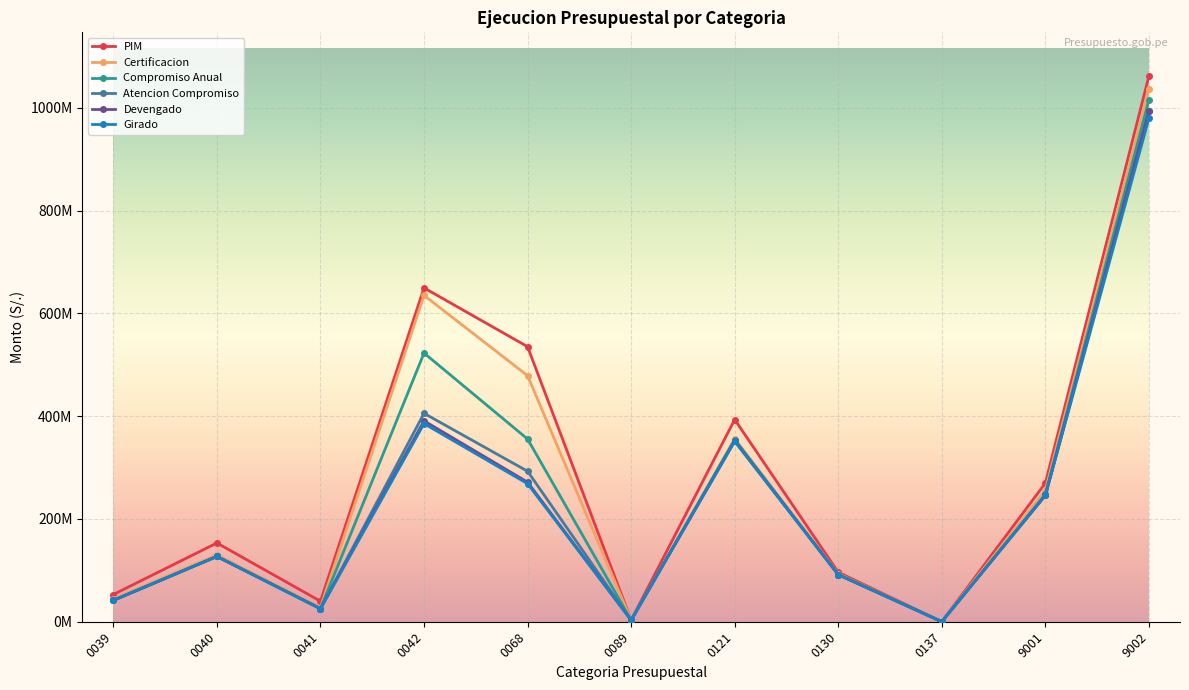

Reading left to right, list all the values displayed in this chart.

PIM: 0039=52958663	0040=153285301	0041=39916976	0042=649809560	0068=535340390	0089=3145288	0121=393541628	0130=96256583	0137=167863	9001=269930199	9002=1062259121
Certificacion: 0039=44723332	0040=130009852	0041=27478593	0042=635277027	0068=478969266	0089=3027643	0121=356387047	0130=93167539	0137=152618	9001=255754070	9002=1036867696
Compromiso Anual: 0039=41621016	0040=127136879	0041=25421610	0042=522976899	0068=355599706	0089=2982401	0121=354339434	0130=91733379	0137=144611	9001=247978102	9002=1015725249
Atencion Compromiso: 0039=41619034	0040=127091436	0041=25421108	0042=405634076	0068=292919833	0089=2967401	0121=352354257	0130=91733258	0137=144611	9001=246371350	9002=994637782
Devengado: 0039=41619034	0040=127091436	0041=25417533	0042=391031541	0068=271659802	0089=2967401	0121=352088644	0130=91703219	0137=144611	9001=246028294	9002=994245200
Girado: 0039=41600807	0040=127035266	0041=25331046	0042=385580080	0068=268624715	0089=2954923	0121=351023034	0130=91543837	0137=144611	9001=245782615	9002=980001962